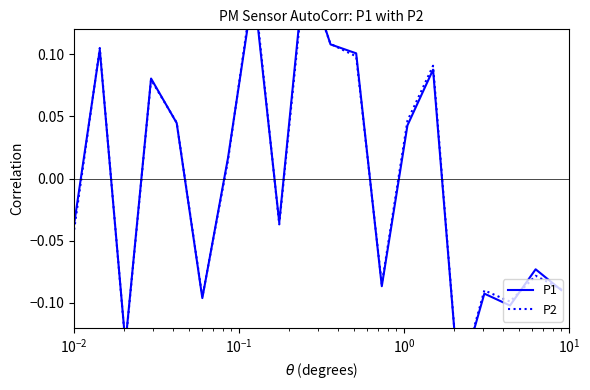

At how many categories does at least one series exceed 0?

10